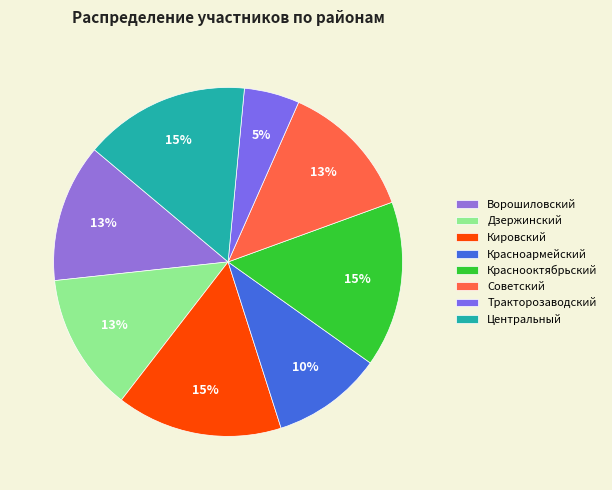

How many slices are in this pie chart?

8